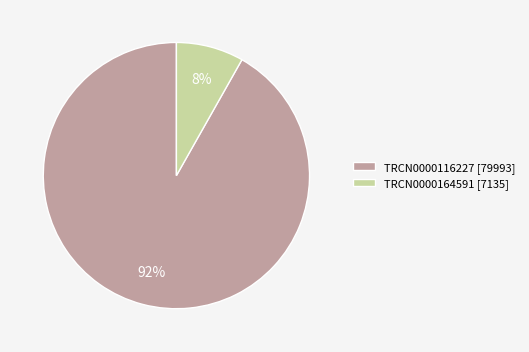

True or false: TRCN0000164591 accounts for 8% of the total.

True